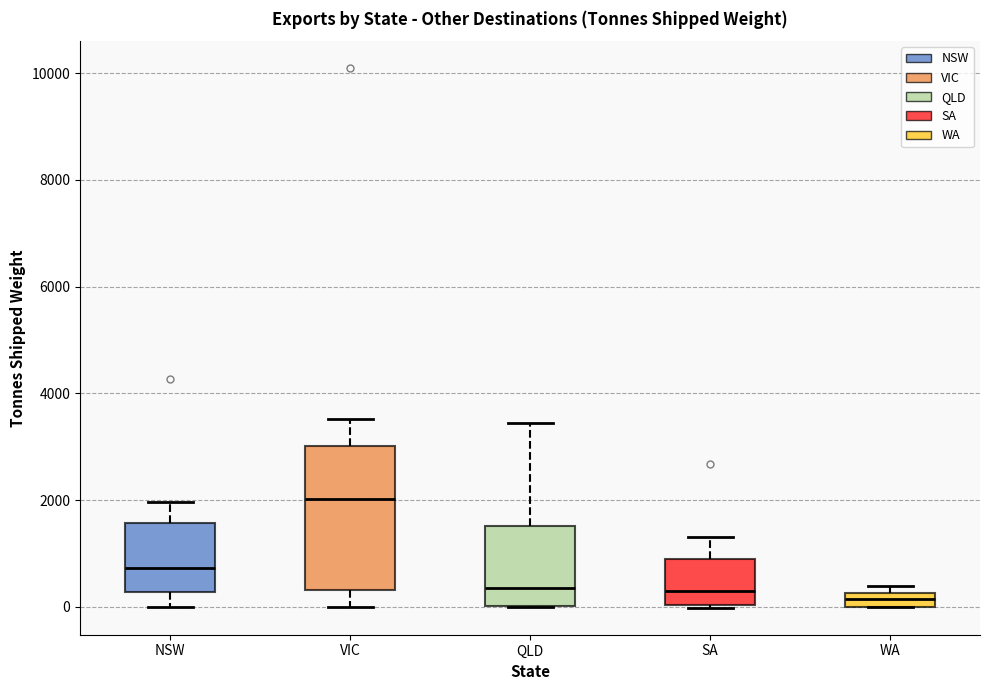

Where does the upper whisker of the box for NSW end on the y-axis? The values are not printed on the chart, so give them approximately, as read against the axis.

2000